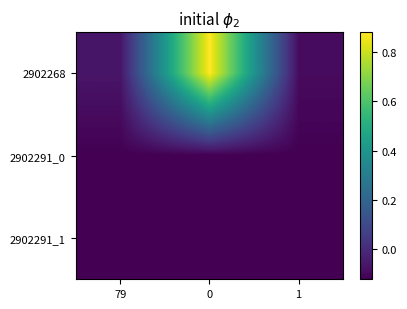

Reading left to right, what are all the values shown in this chart?

2902268: 79=-0.1	0=0.9	1=-0.1
2902291_0: 79=-0.1	0=-0.1	1=-0.1
2902291_1: 79=-0.1	0=-0.1	1=-0.1